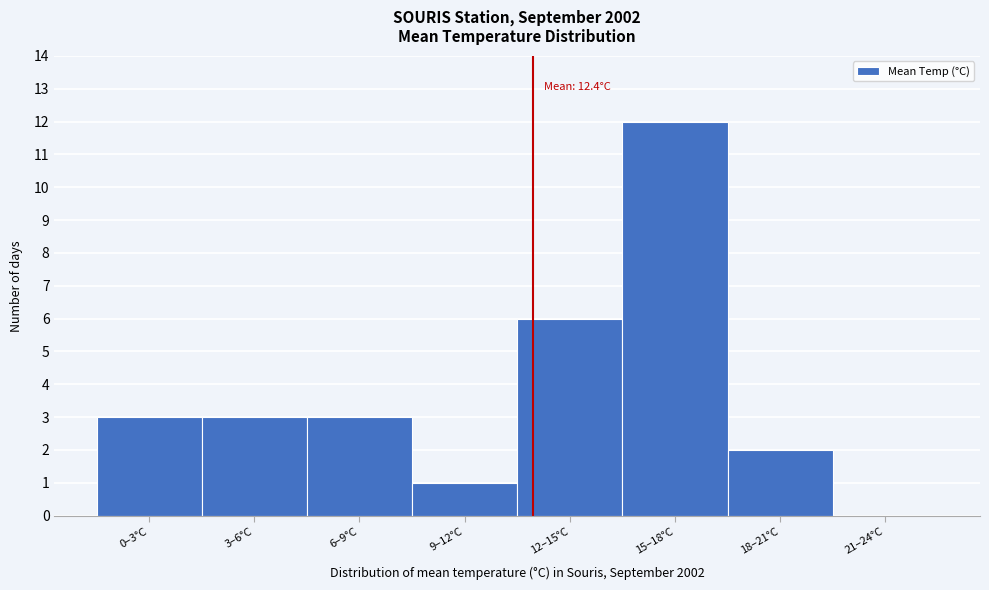

Reading right to left, list all the values displayed in this chart.

21–24°C=0	18–21°C=2	15–18°C=12	12–15°C=6	9–12°C=1	6–9°C=3	3–6°C=3	0–3°C=3